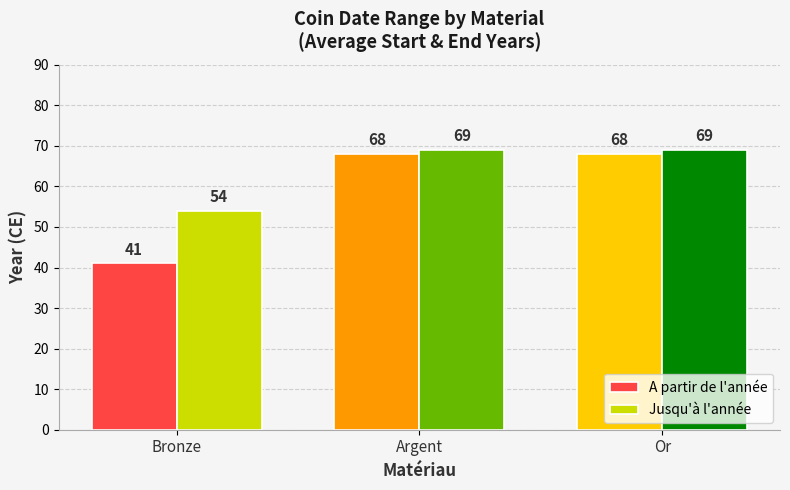

List the series in order of their peak value, highest first.

Jusqu'à l'année, A partir de l'année